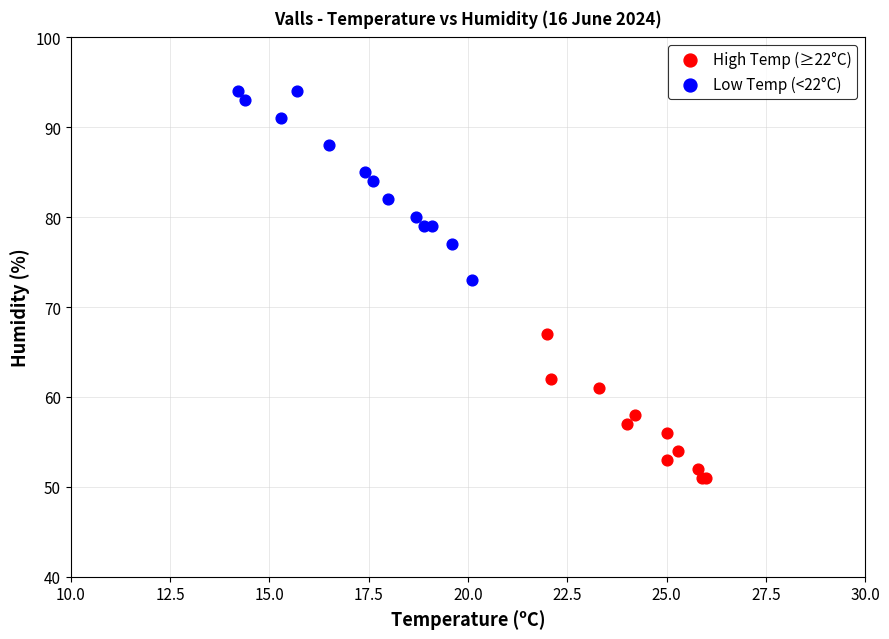

Which series contains the highest Y value?

Low Temp (<22°C)